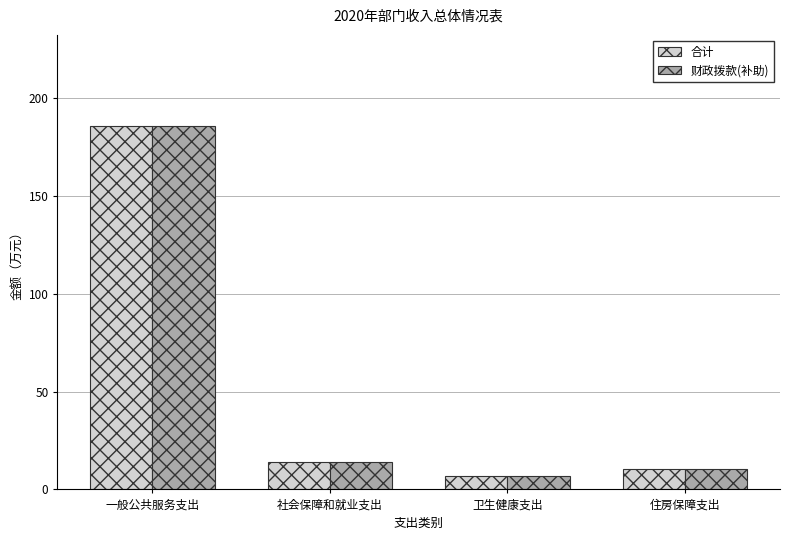

The value of 合计 at 住房保障支出 is 10.5. True or false?

True